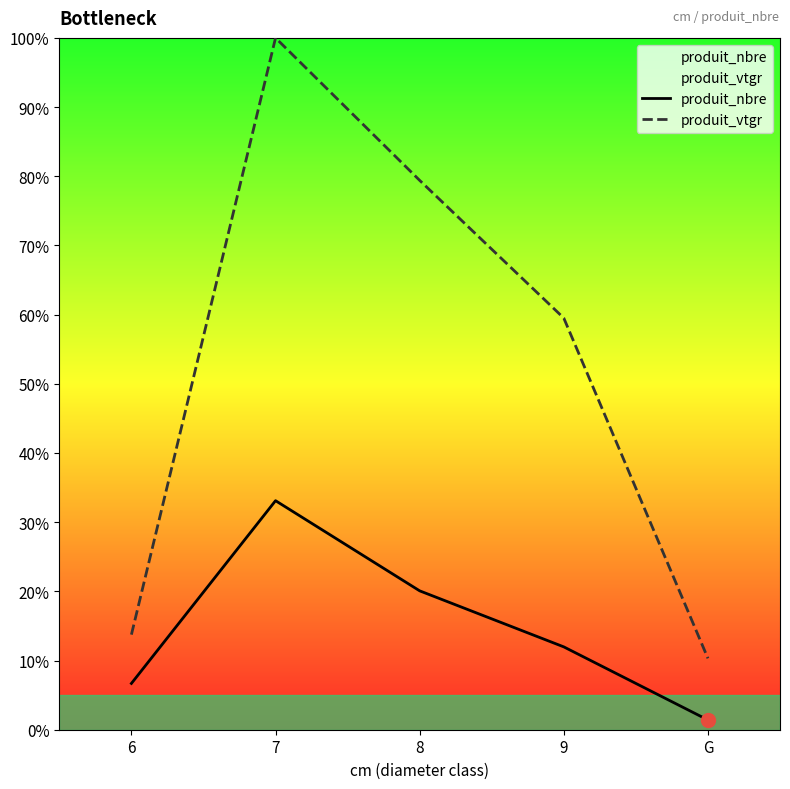

What is the spread (max minus min) of values at G?

8.9